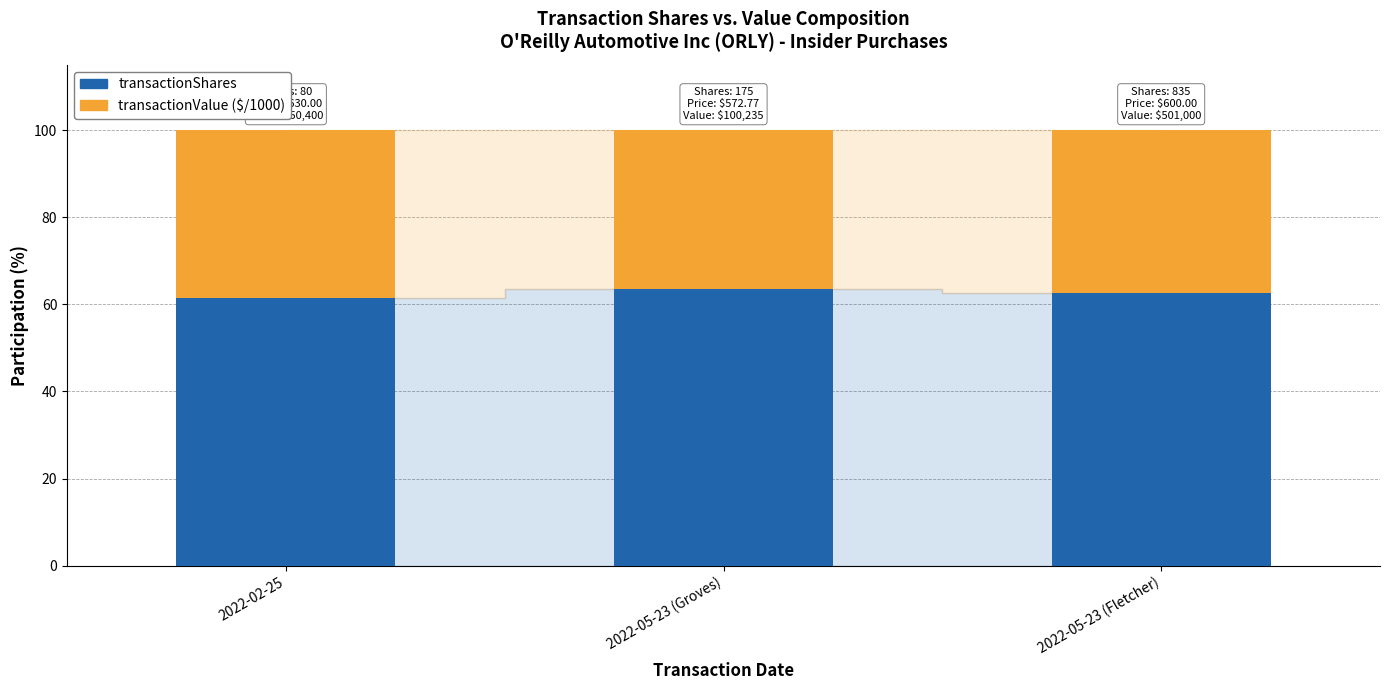

True or false: transactionShares has a value of 97.7 at 2022-05-23 (Groves).

False